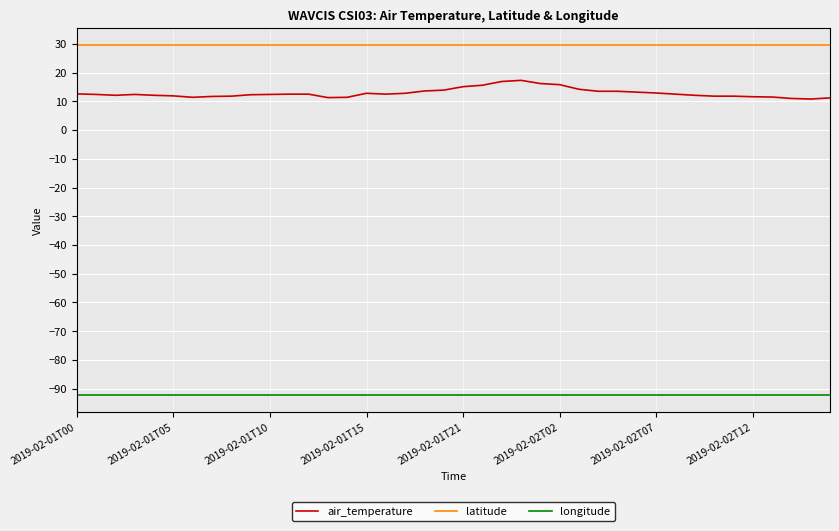

True or false: longitude and air_temperature intersect in this chart.

False